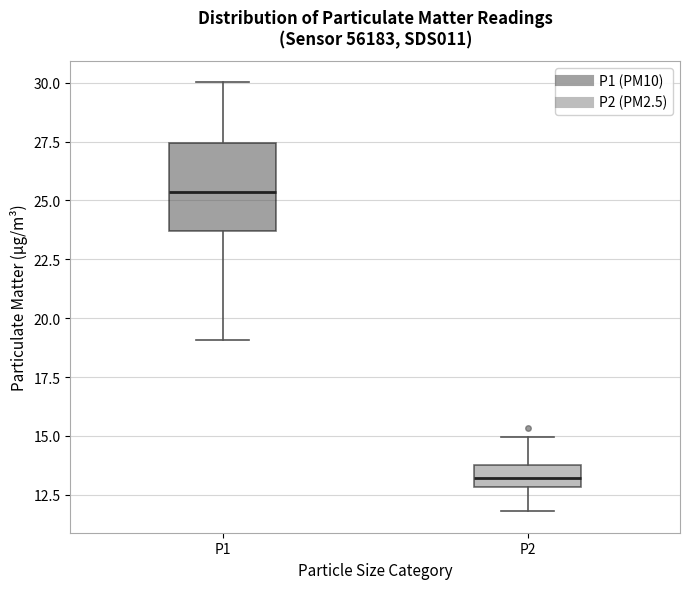

Which box's median line is the highest?

P1